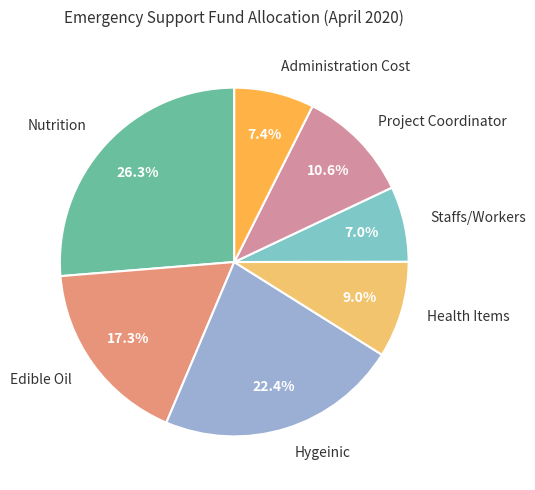

What portion of the pie excludes Health Items?

91.0%